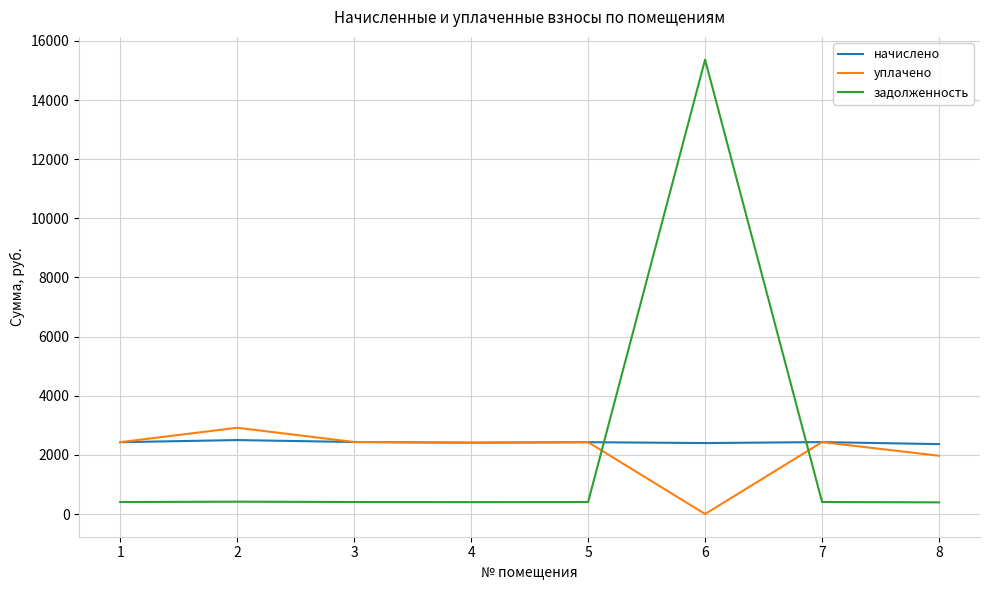

Count the number of data series in this chart.

3